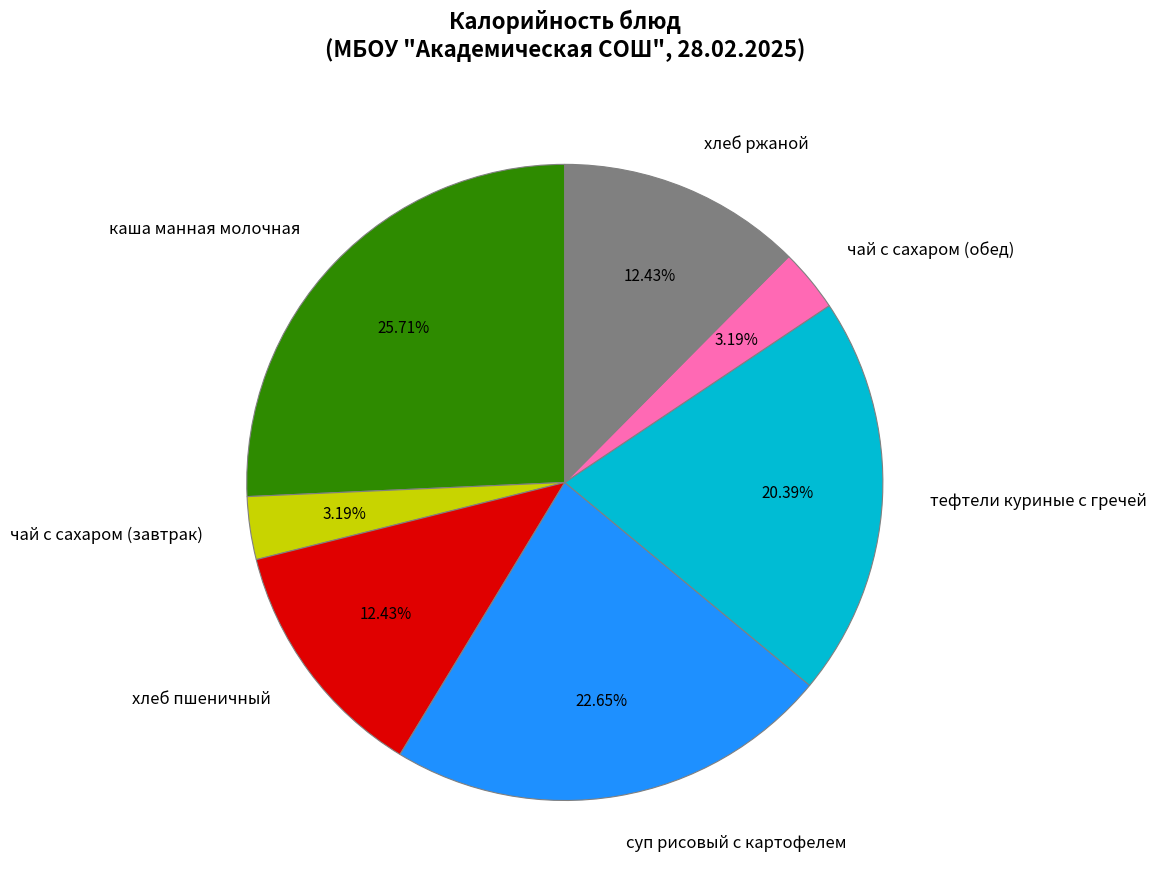

Which slice is the largest?

каша манная молочная